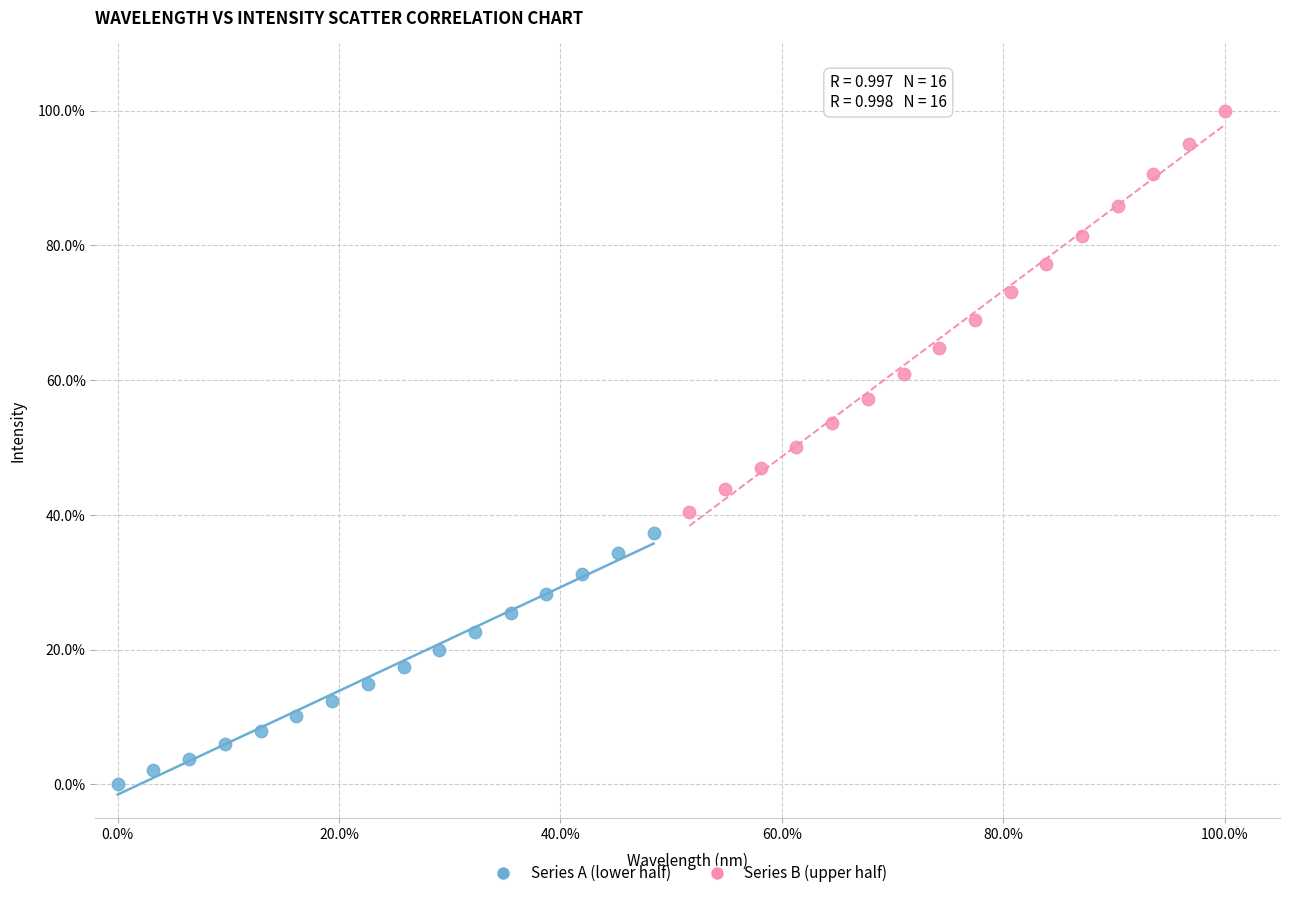

Which series has the widest spread of Y values?

Series B (upper half)